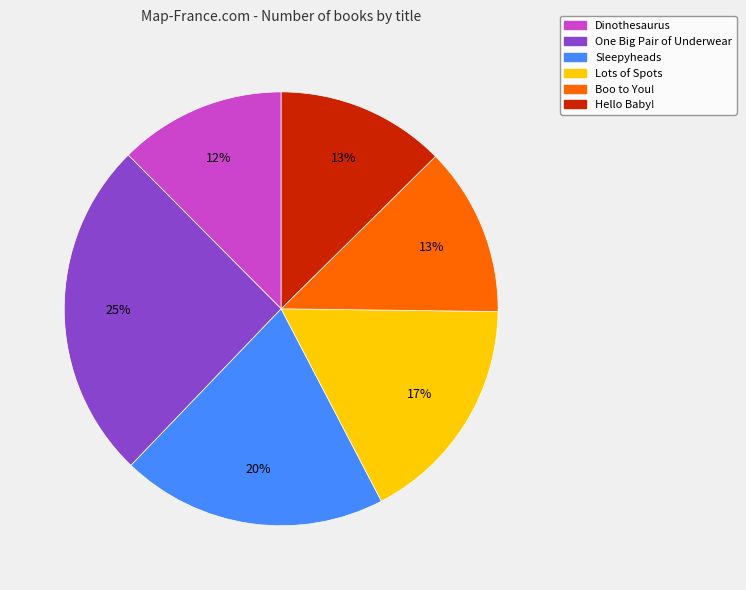

True or false: Dinothesaurus accounts for 12% of the total.

True